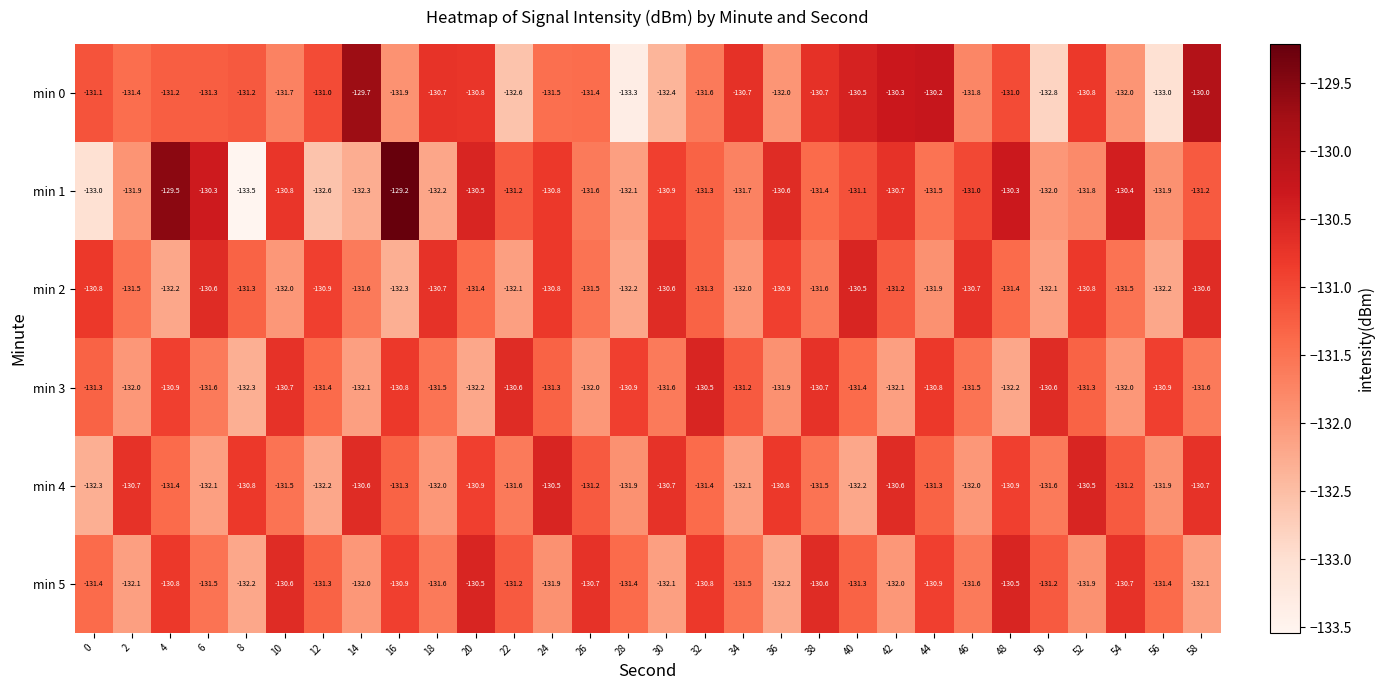

At 26, list the series in order from smallest to largest.

min 3, min 1, min 2, min 0, min 4, min 5